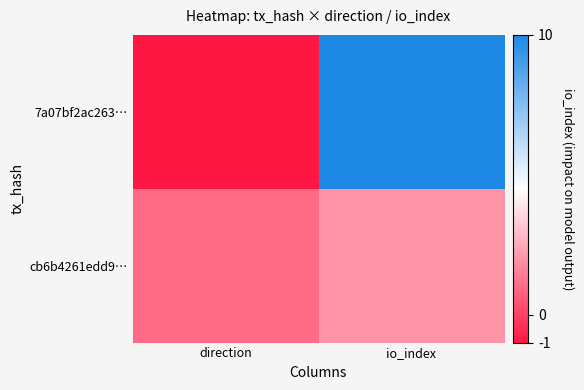

Between io_index and direction, which is larger?

io_index